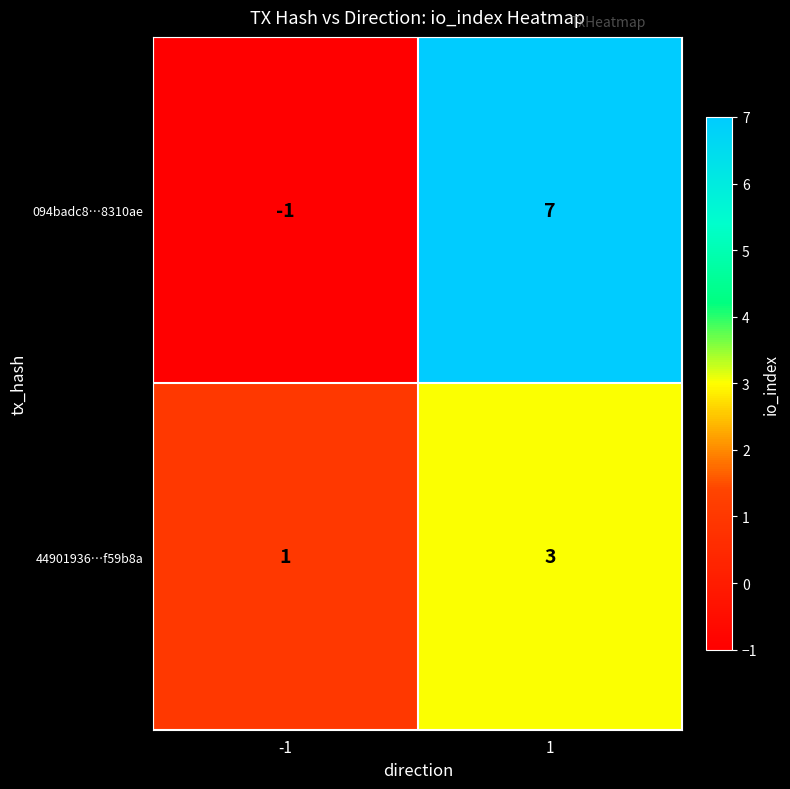

At 1, list the series in order from largest to smallest.

094badc8…8310ae, 44901936…f59b8a